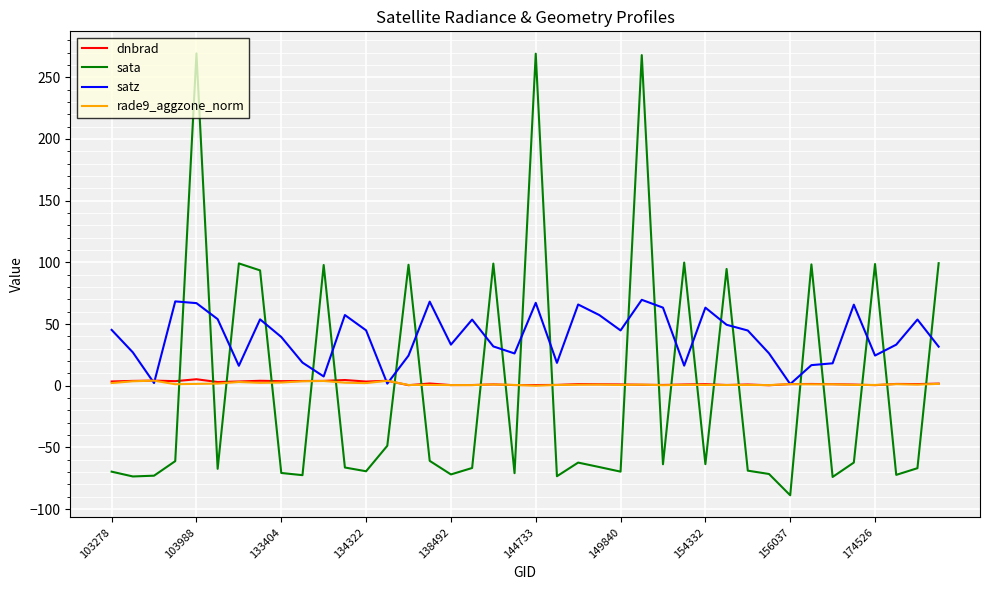

At how many categories does at least one series exceed 234?

3